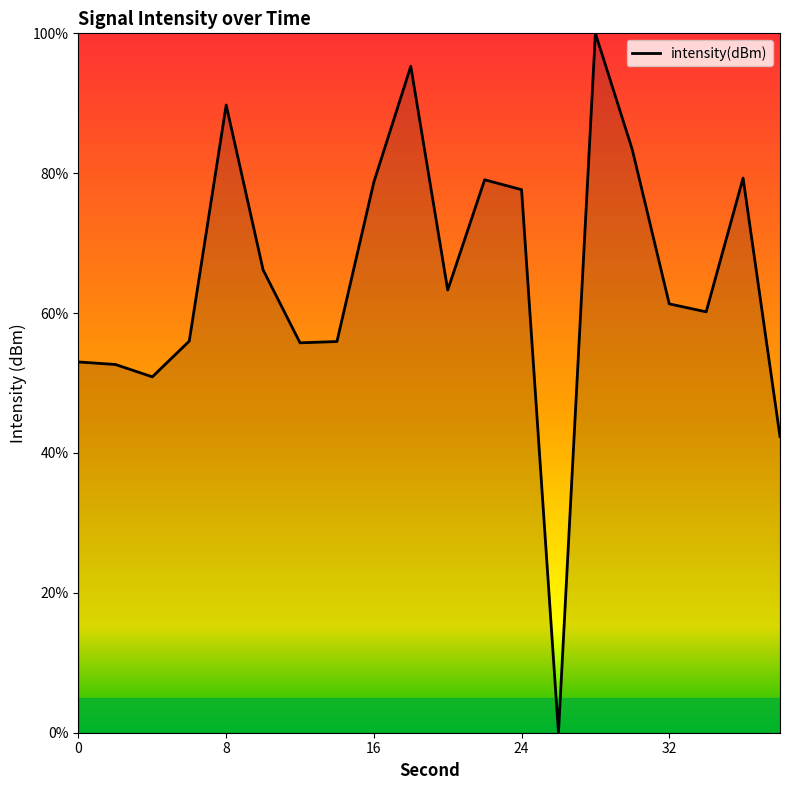

What is the maximum value shown in the chart?

100.0